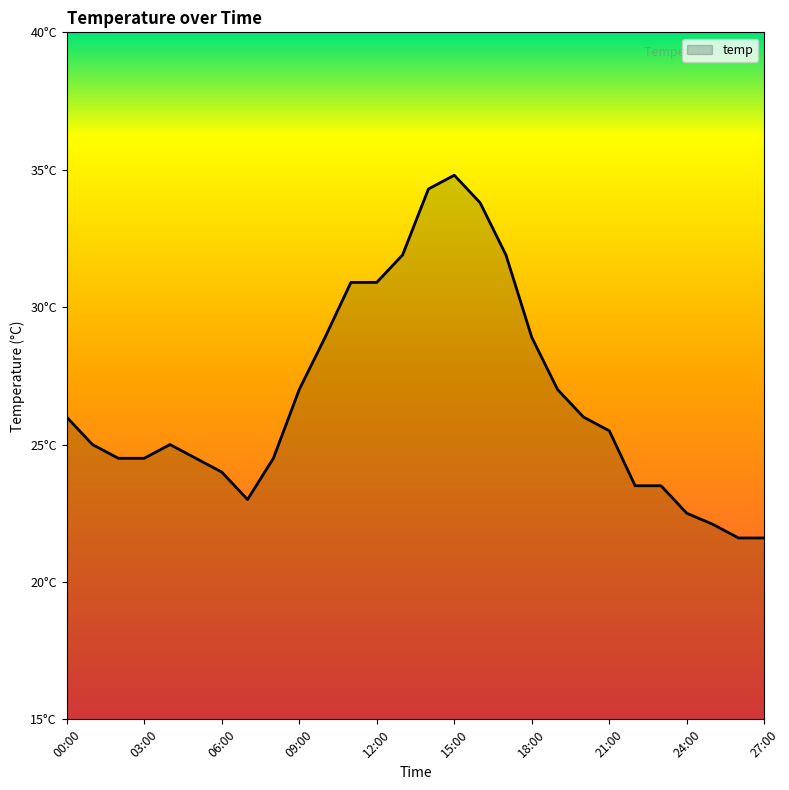

What is the value of the 1st point from the left?

26.0